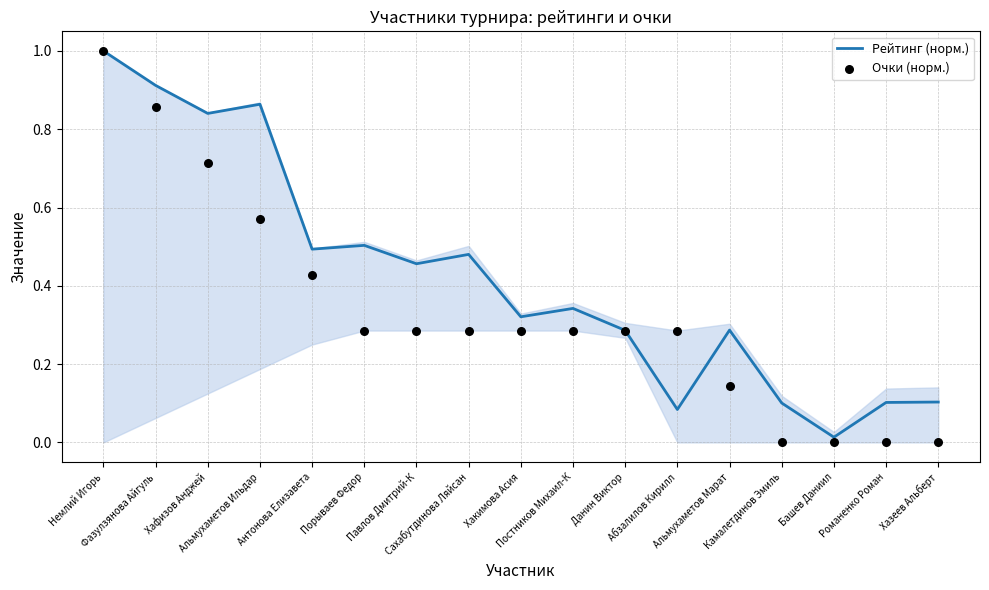

Which series has the widest spread of Y values?

Очки (норм.)